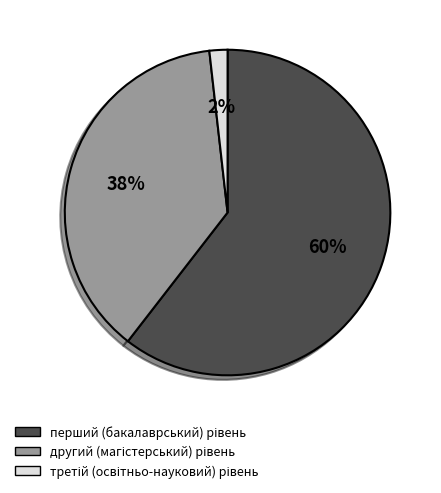

Is there any slice that represents more than half of the pie?

Yes